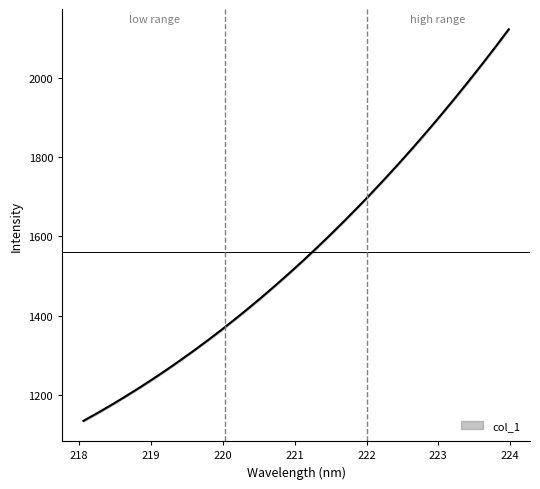

True or false: the data shows 1476.8 at 220.7354.

True